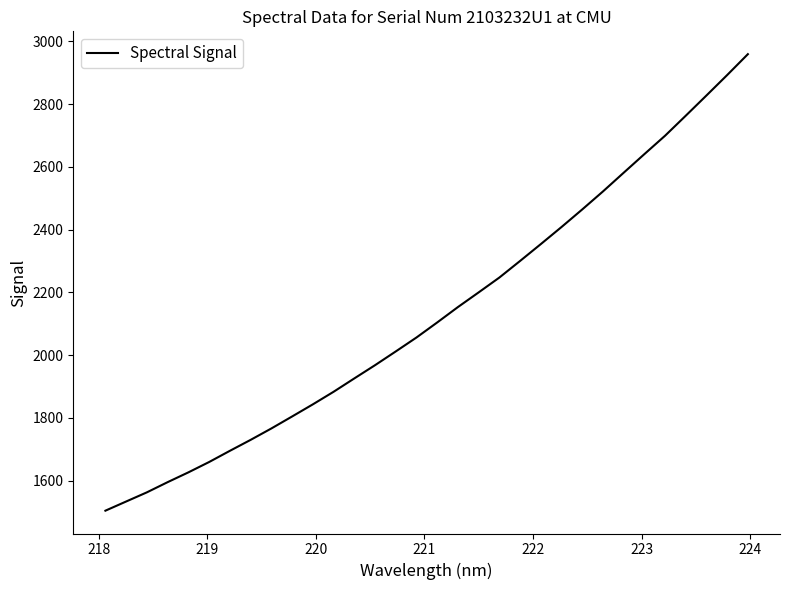

How many values exceed 2104?

16